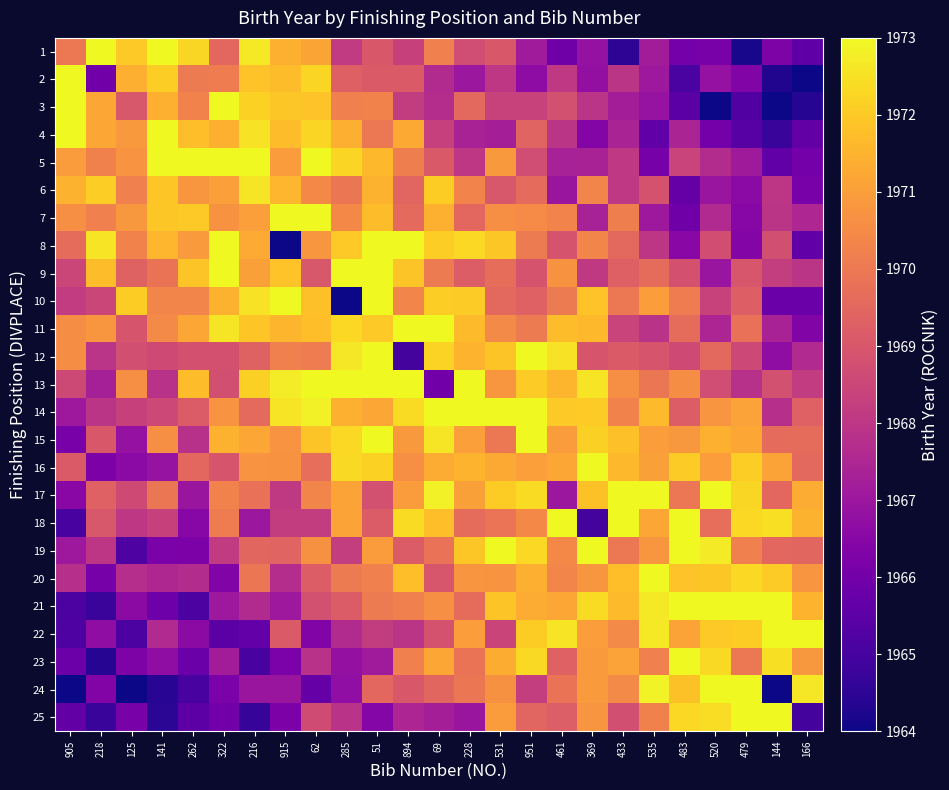

Rank the series at 915 from lowest to highest value.

8, 23, 25, 24, 21, 20, 17, 18, 22, 19, 12, 16, 15, 5, 1, 11, 6, 4, 2, 9, 3, 14, 13, 7, 10